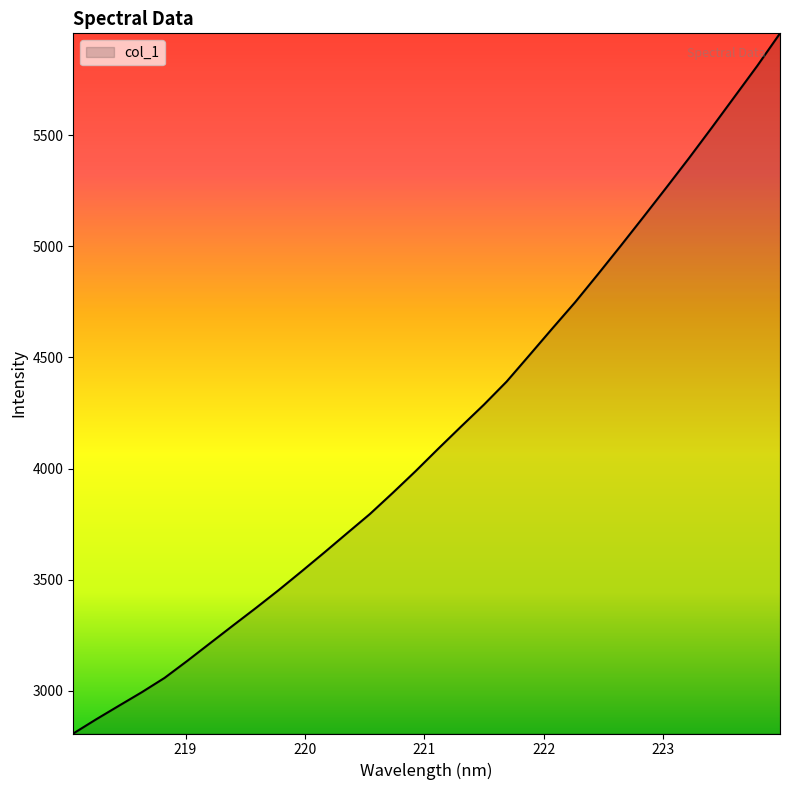

What is the minimum value shown in the chart?

2808.7